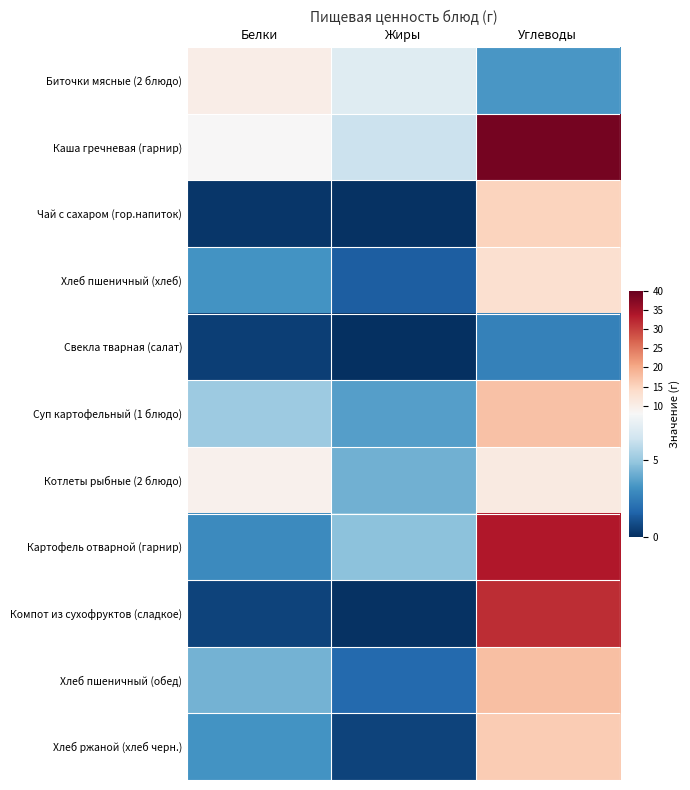

What is the spread (max minus min) of values at Жиры?

7.0